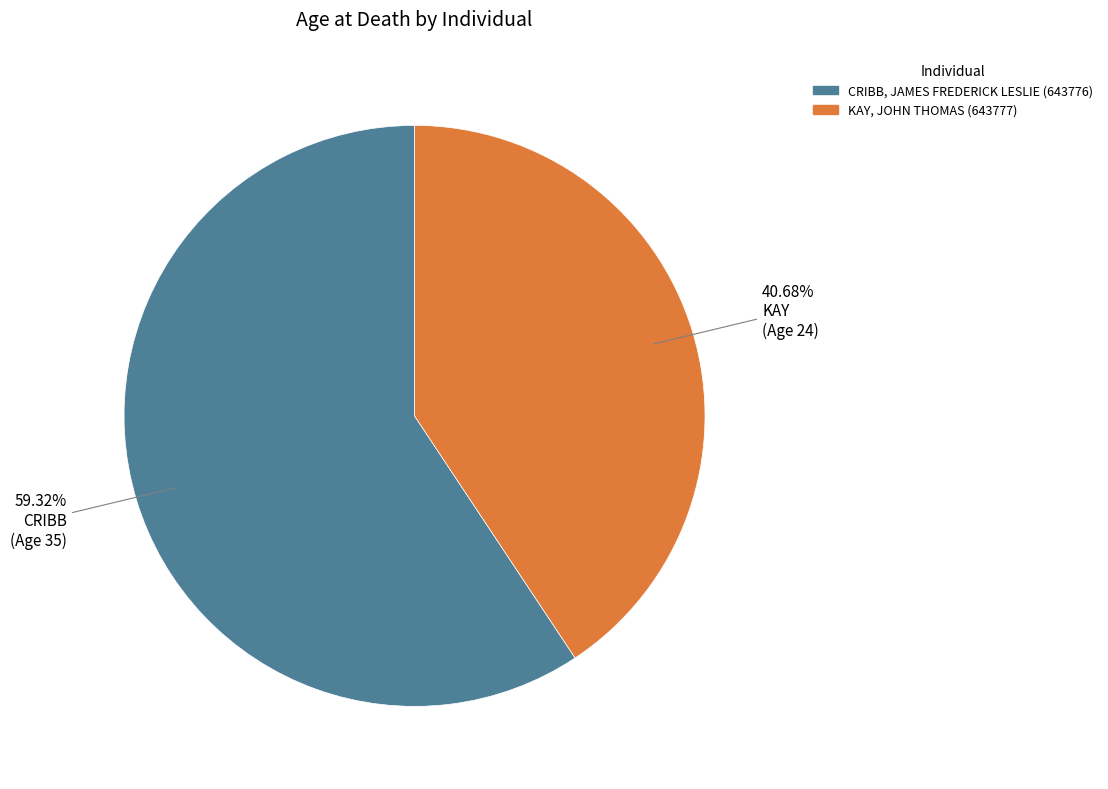

To the nearest percent, what portion does CRIBB, JAMES FREDERICK LESLIE (643776) represent?

59%